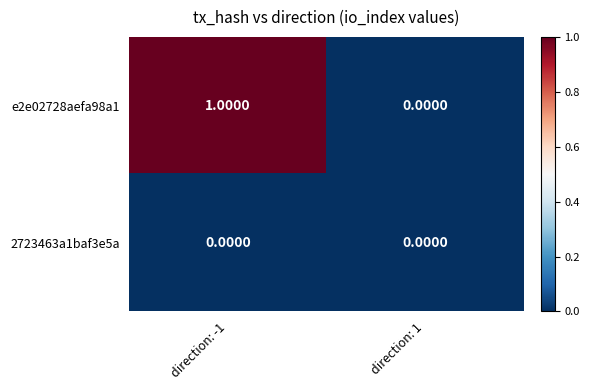

Which series has the widest spread of values?

e2e02728aefa98a1